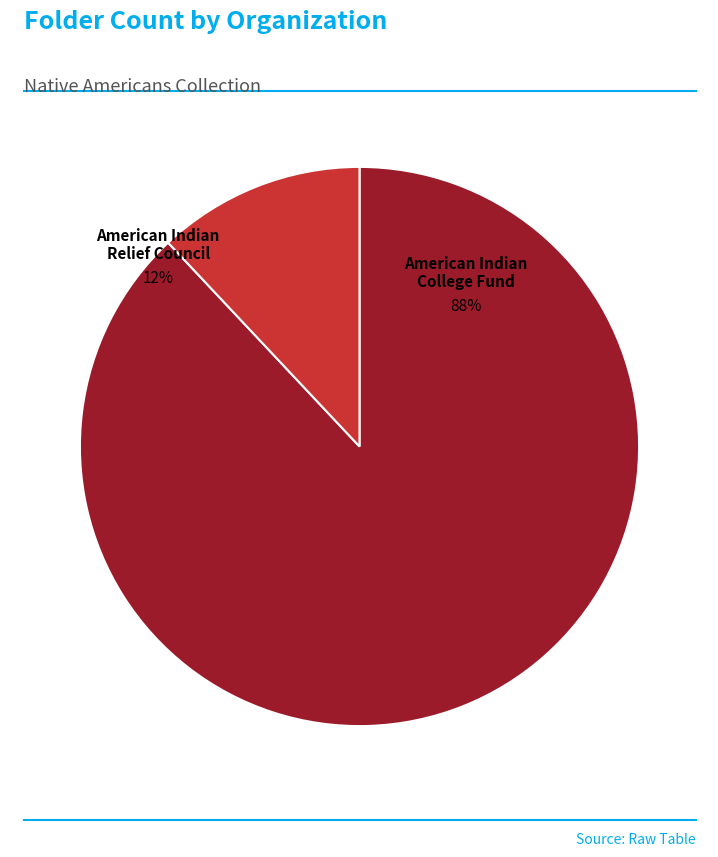

Does American Indian College Fund account for over 50% of the chart?

Yes